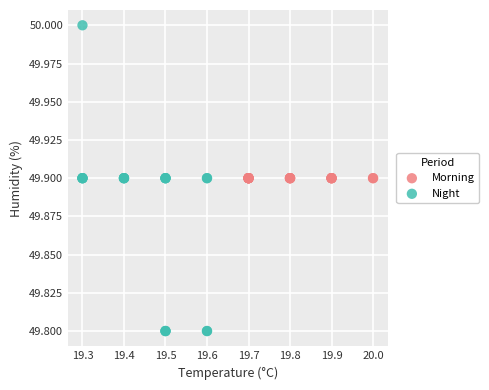

Which series reaches the minimum Y coordinate?

Night